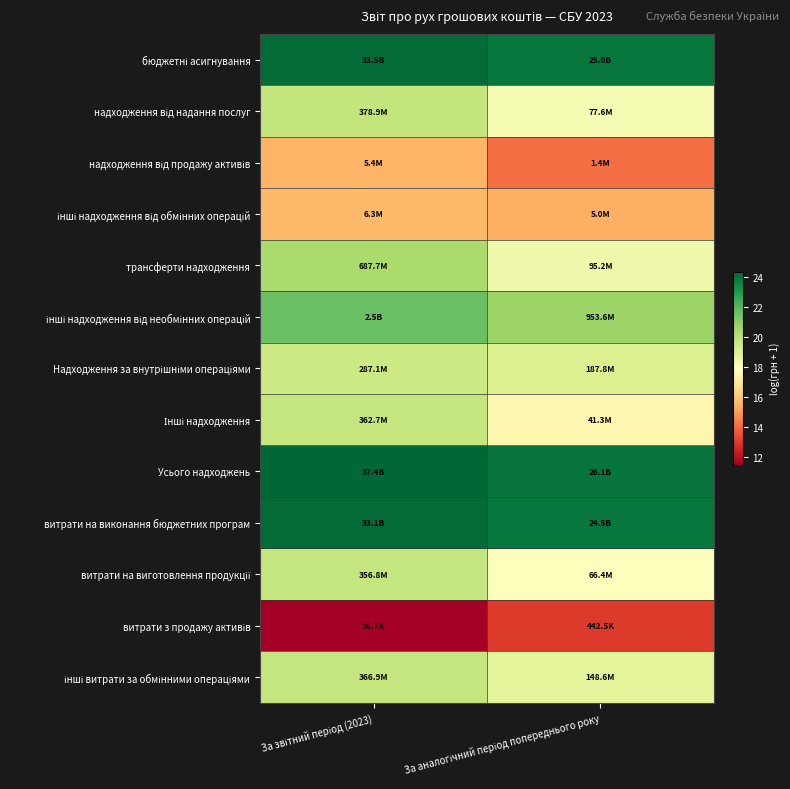

Which series has the largest range (max minus min)?

Інші надходження